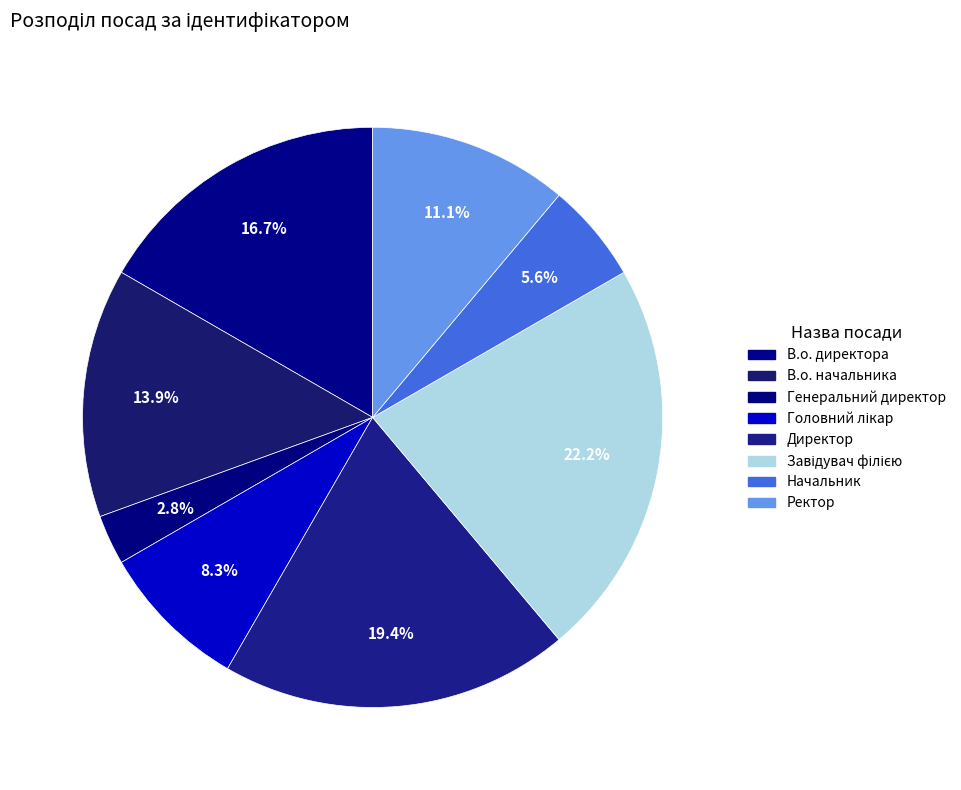

Approximately how many times larger is the value at Ректор compared to В.о. директора?

0.7